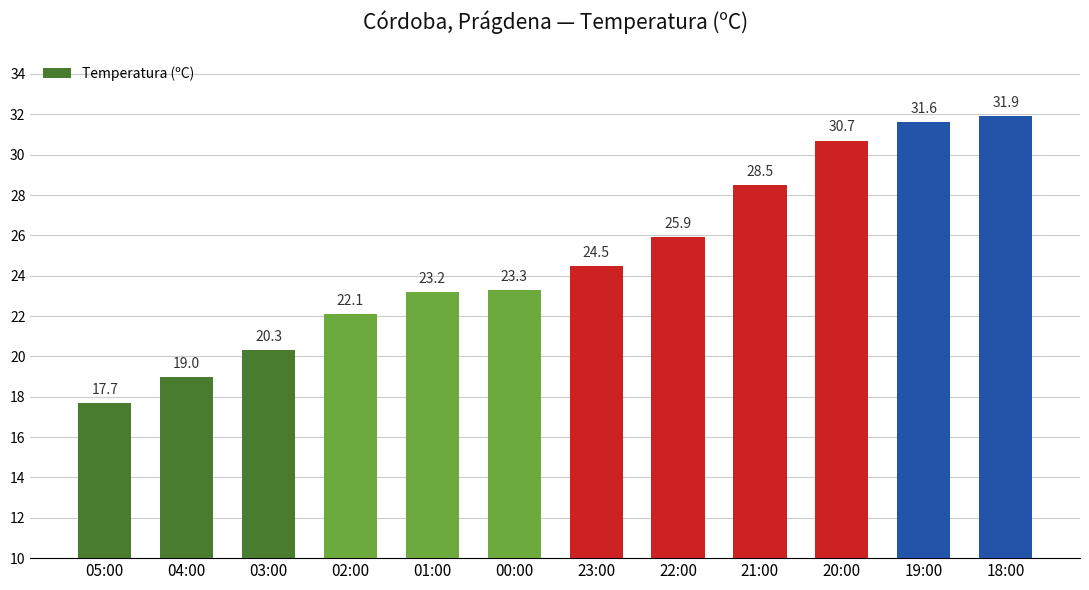

What is the difference between the values at 02:00 and 03:00?

1.8